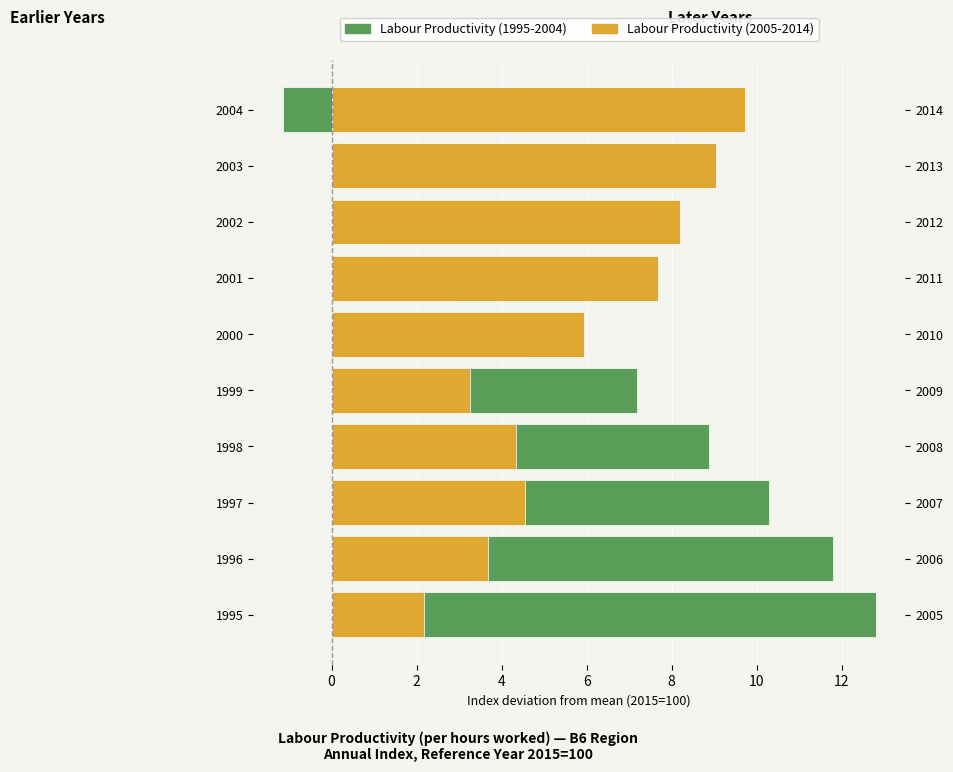

How many bars are there in total?

20